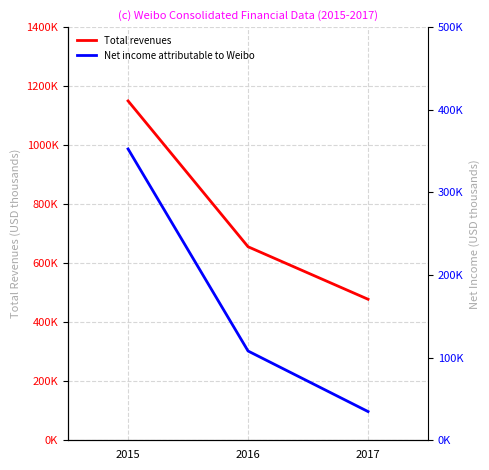

What are all the series names shown in the legend?

Total revenues, Net income attributable to Weibo